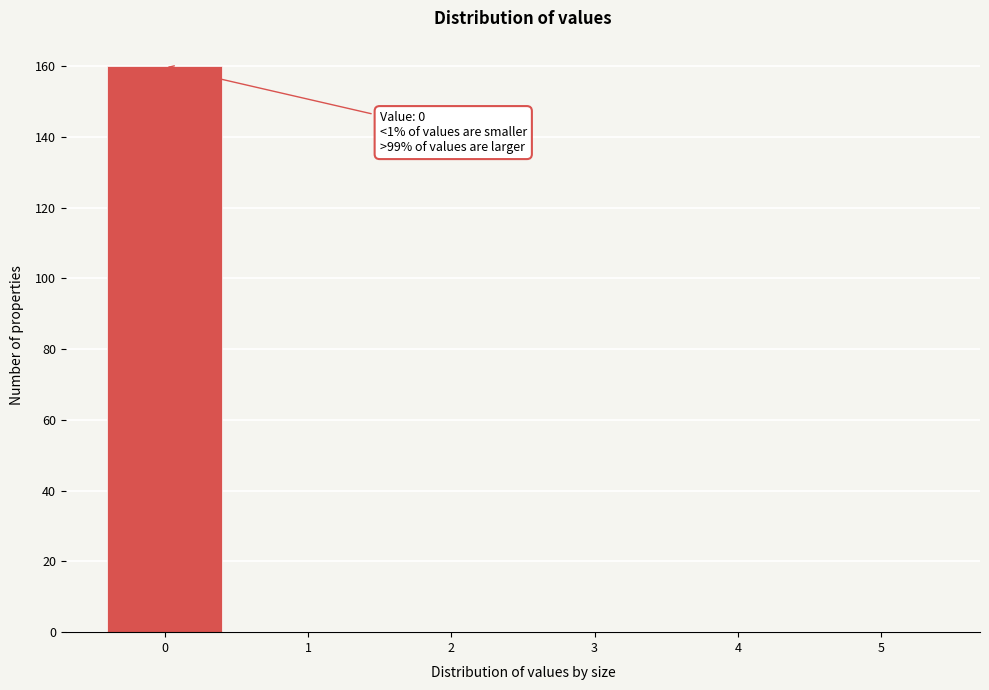

Over which range of the x-axis is the bar tallest?

-0.5 to 0.5